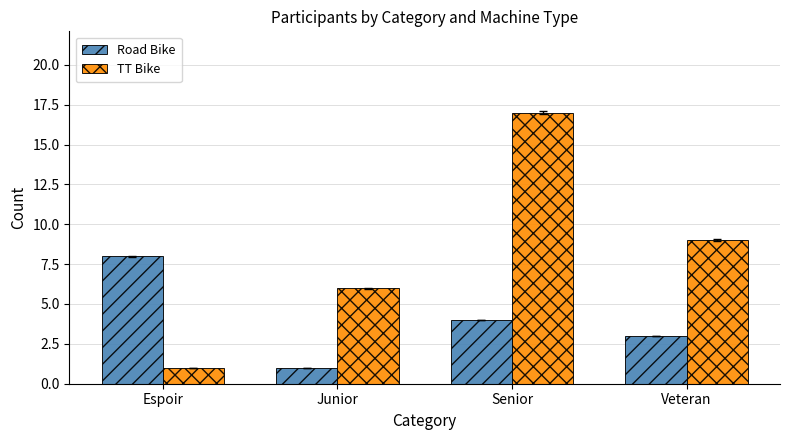

How many Road Bike values are between 3 and 8?

3